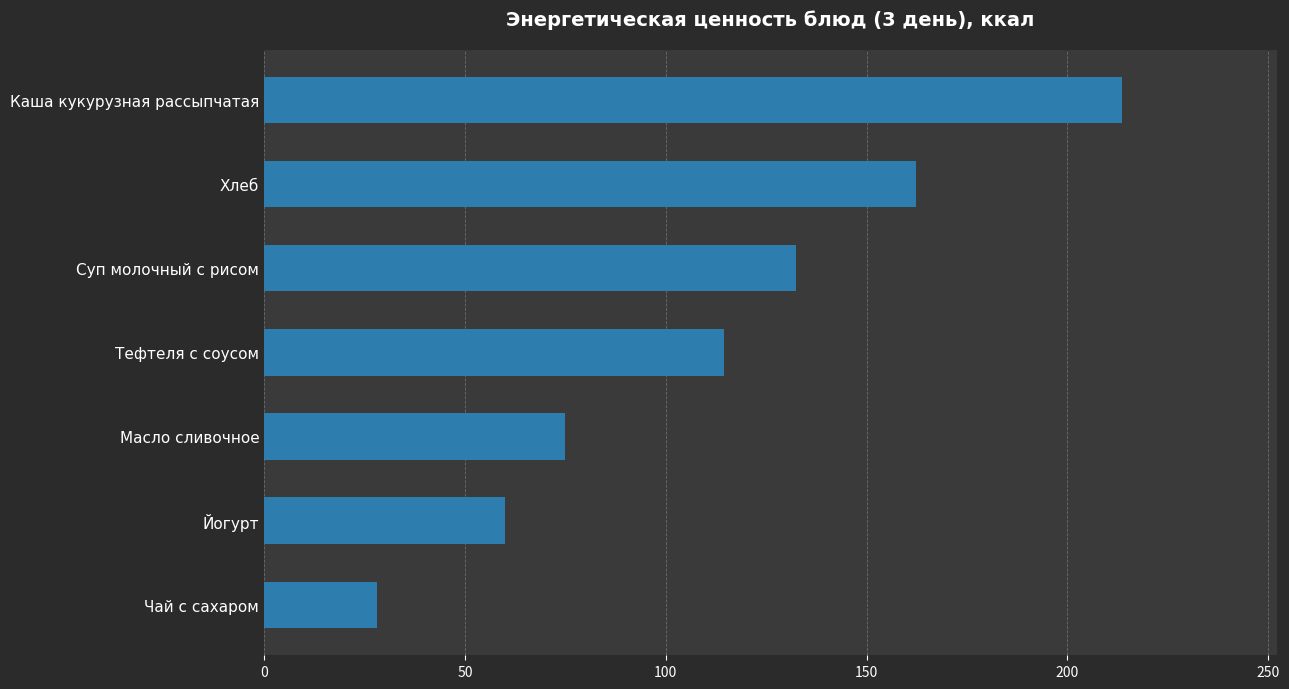

What is the sum of all values?

785.6